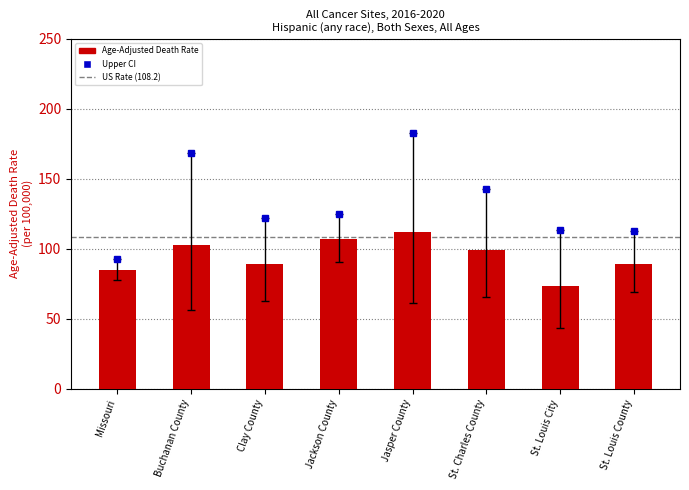

At which label is the value closest to 92?

Clay County